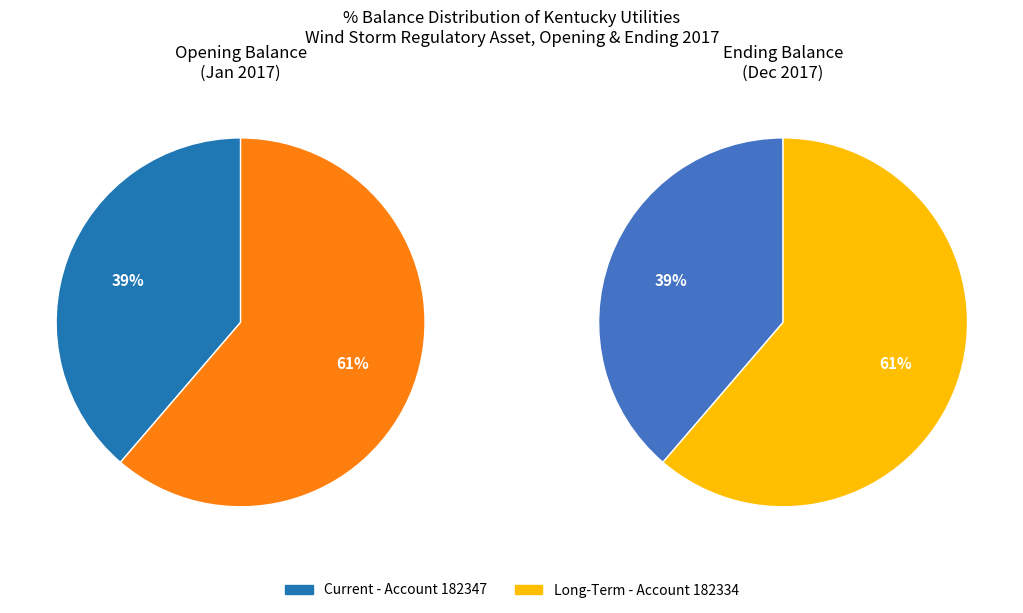

Is there a majority slice in this chart?

Yes